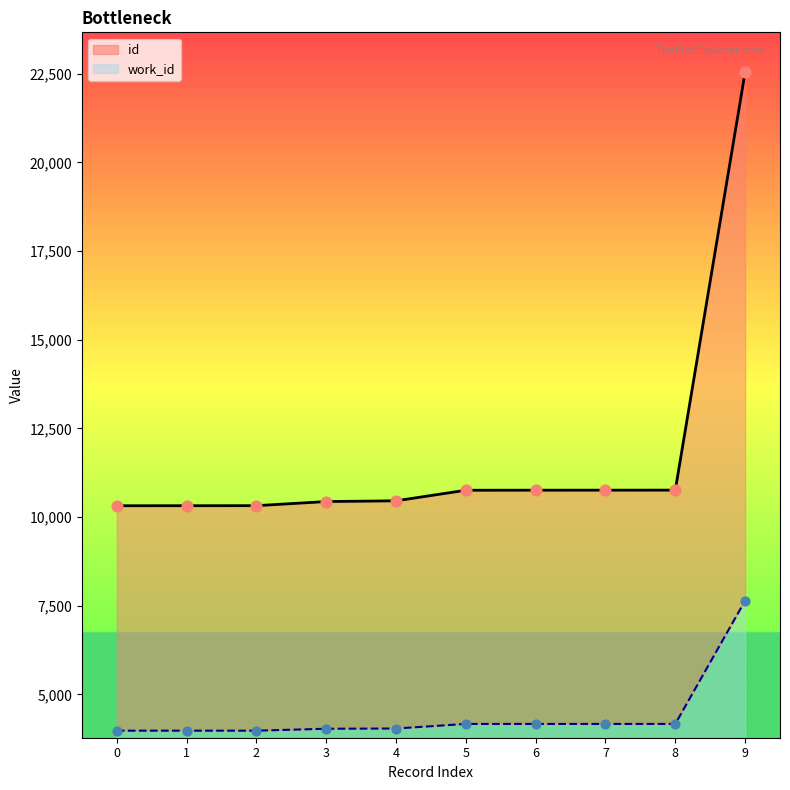

Which series has the widest spread of Y values?

id